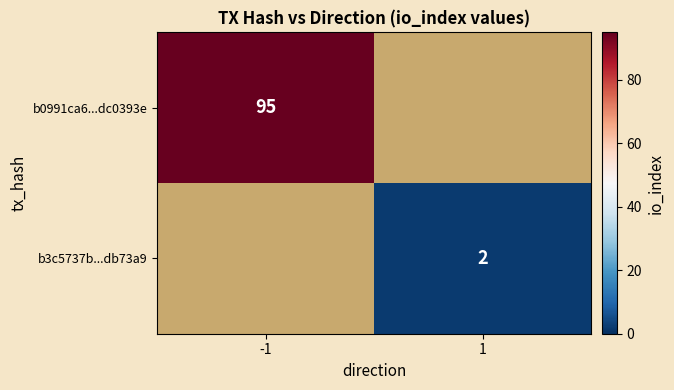

The value of b3c5737b...db73a9 at 1 is 2. True or false?

True